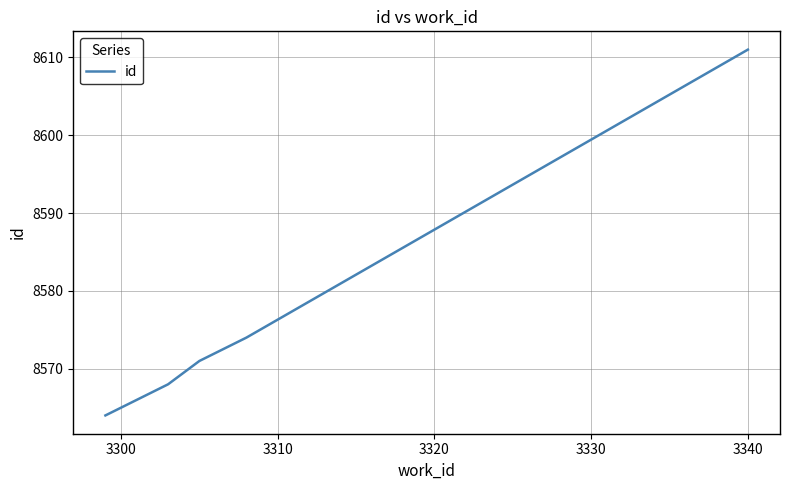

What is the minimum value shown in the chart?

8564